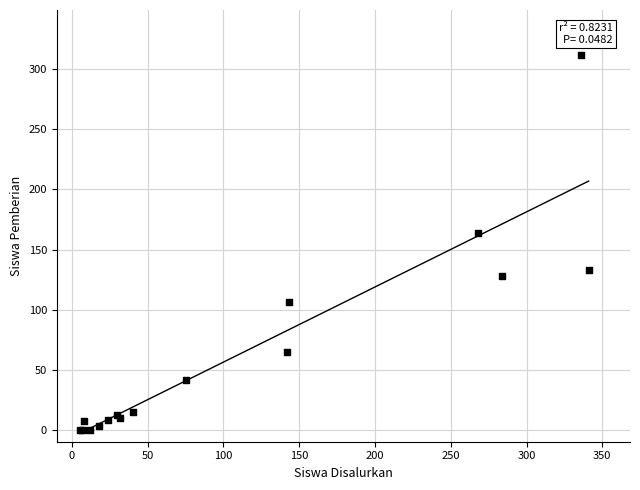

What Y value in the scatter plot is closest to 156?

164